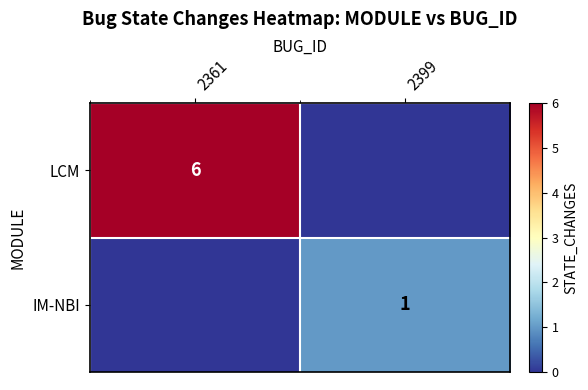

The value of IM-NBI at 2399 is 2. True or false?

False